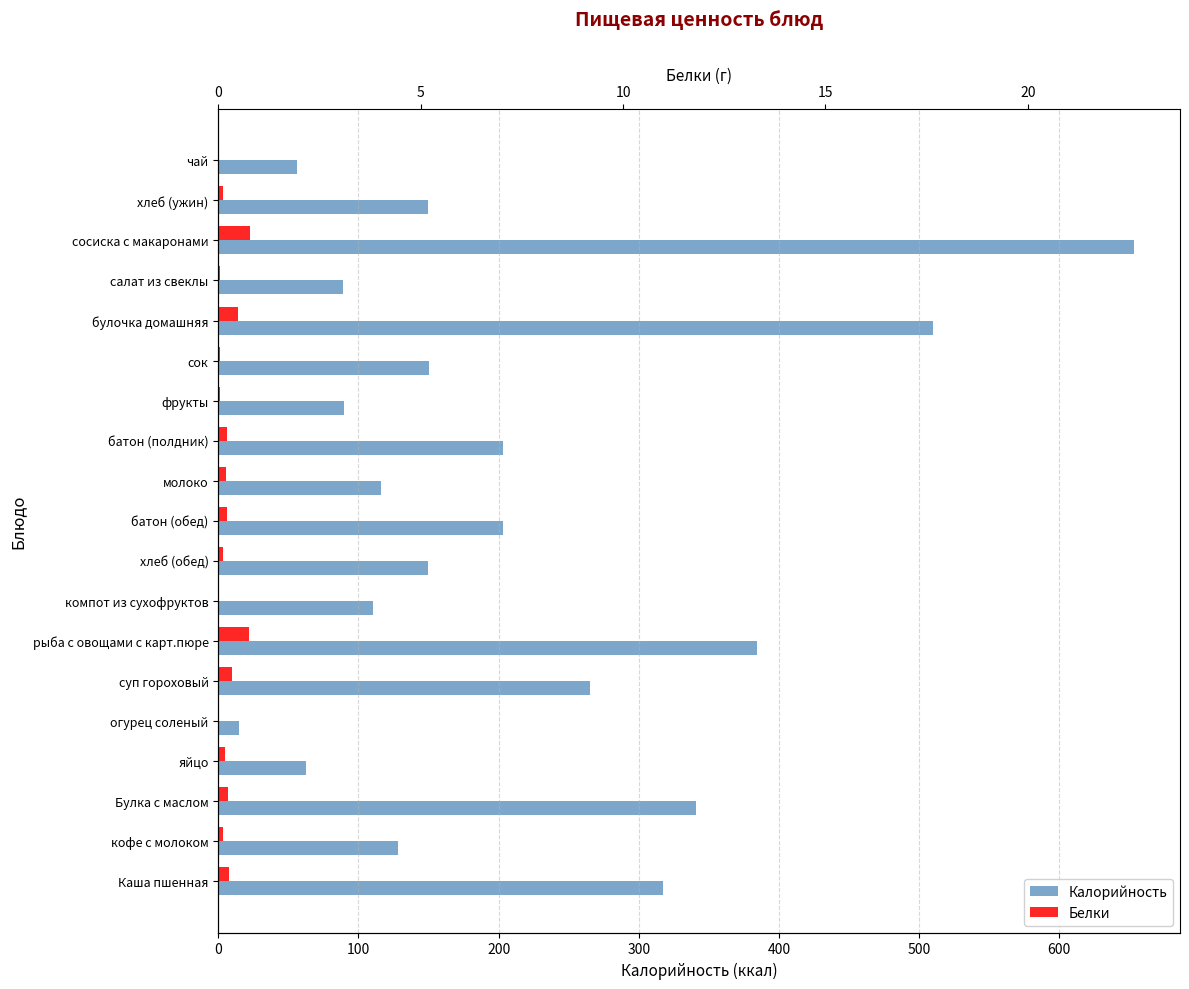

Are the bars grouped side by side (vs. stacked)?

Yes